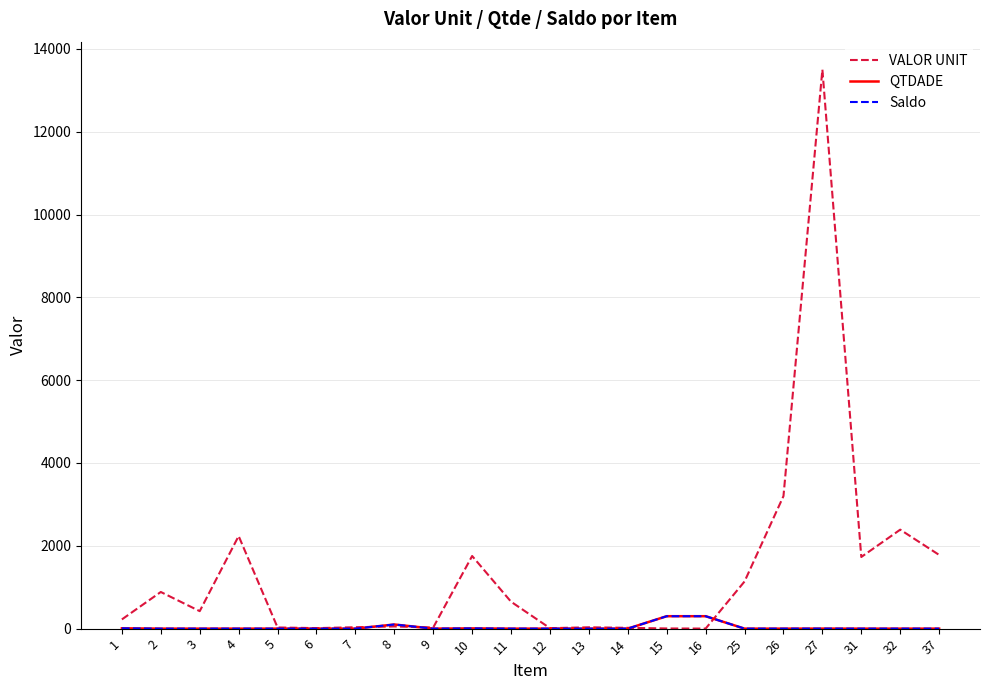

Which series has the widest spread of values?

VALOR UNIT